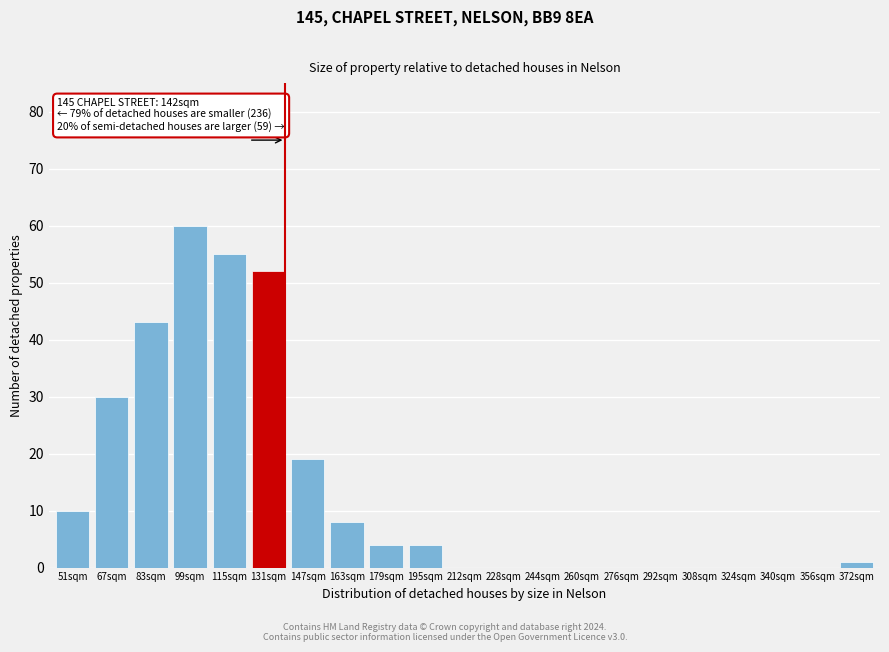

Reading left to right, list all the values displayed in this chart.

51sqm=10	67sqm=30	83sqm=43	99sqm=60	115sqm=55	131sqm=52	147sqm=19	163sqm=8	179sqm=4	195sqm=4	212sqm=0	228sqm=0	244sqm=0	260sqm=0	276sqm=0	292sqm=0	308sqm=0	324sqm=0	340sqm=0	356sqm=0	372sqm=1